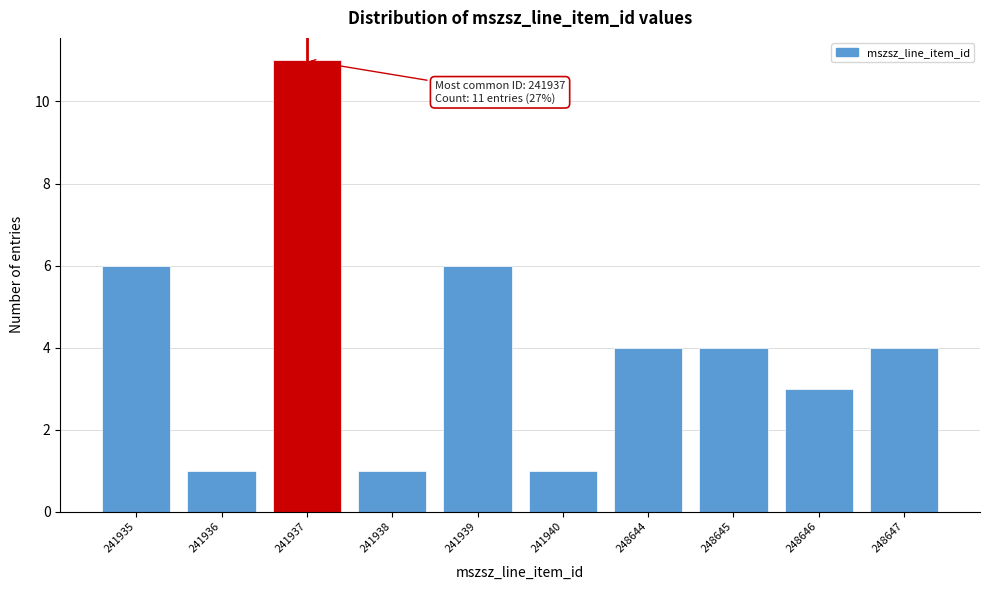

Reading left to right, what are all the values shown in this chart?

6	1	11	1	6	1	4	4	3	4